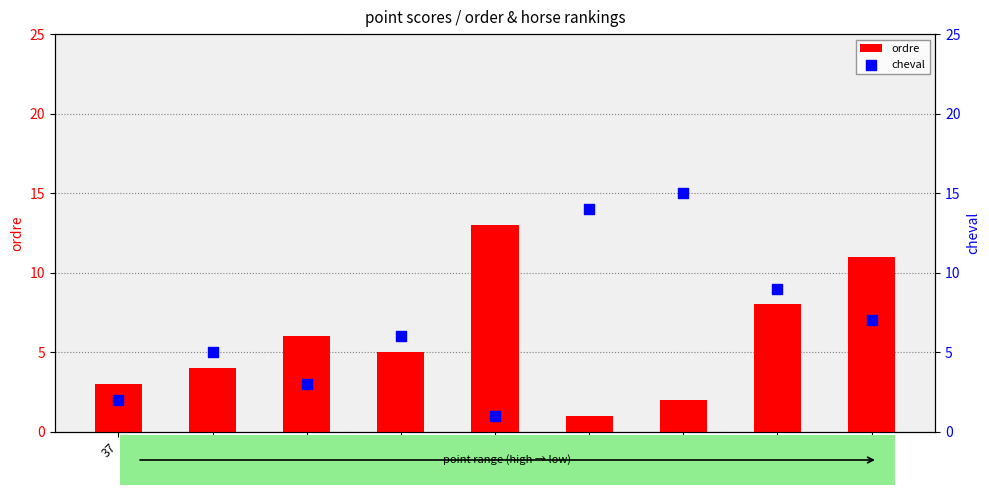

At how many categories does at least one series exceed 6?

5